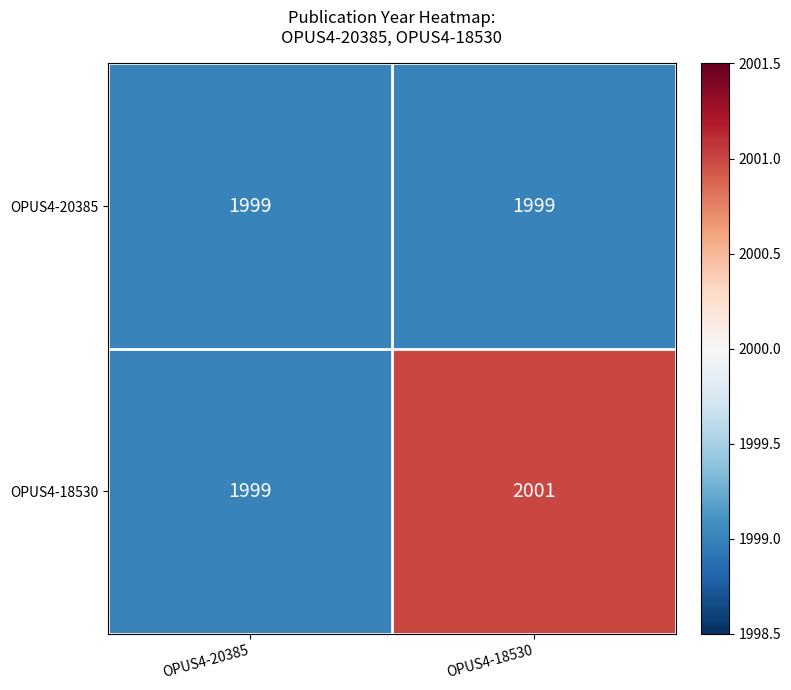

Rank the series by their maximum value, from highest to lowest.

OPUS4-18530, OPUS4-20385